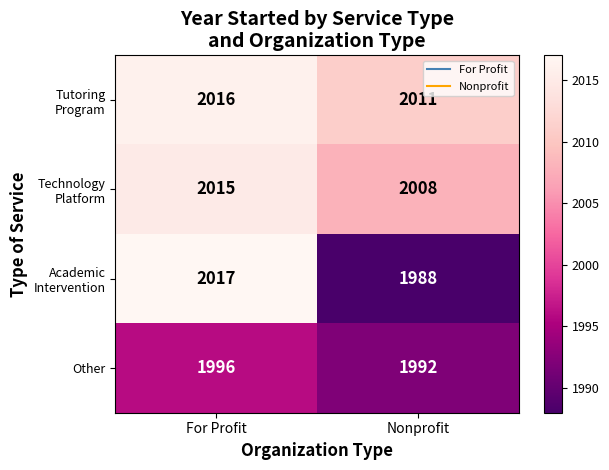

The value of Other at For Profit is 1996. True or false?

True